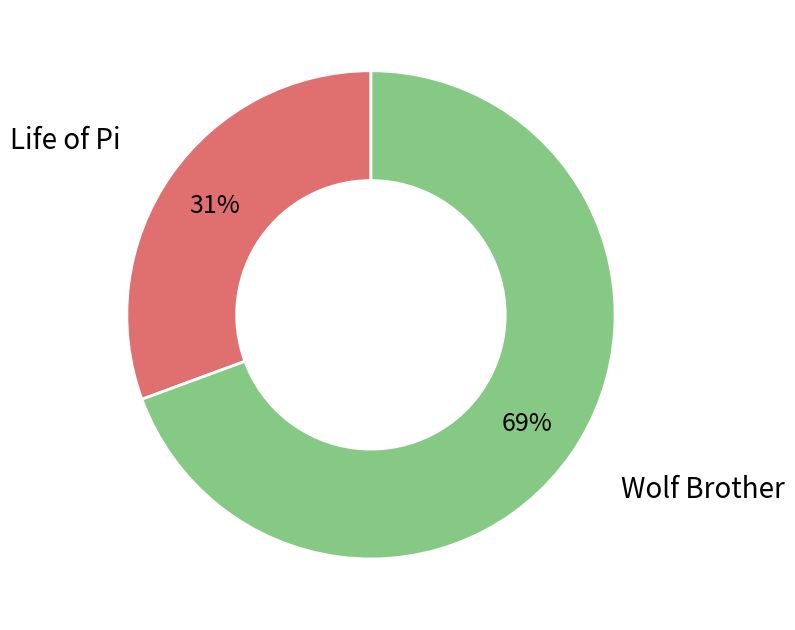

Which has a higher value, Wolf Brother or Life of Pi?

Wolf Brother